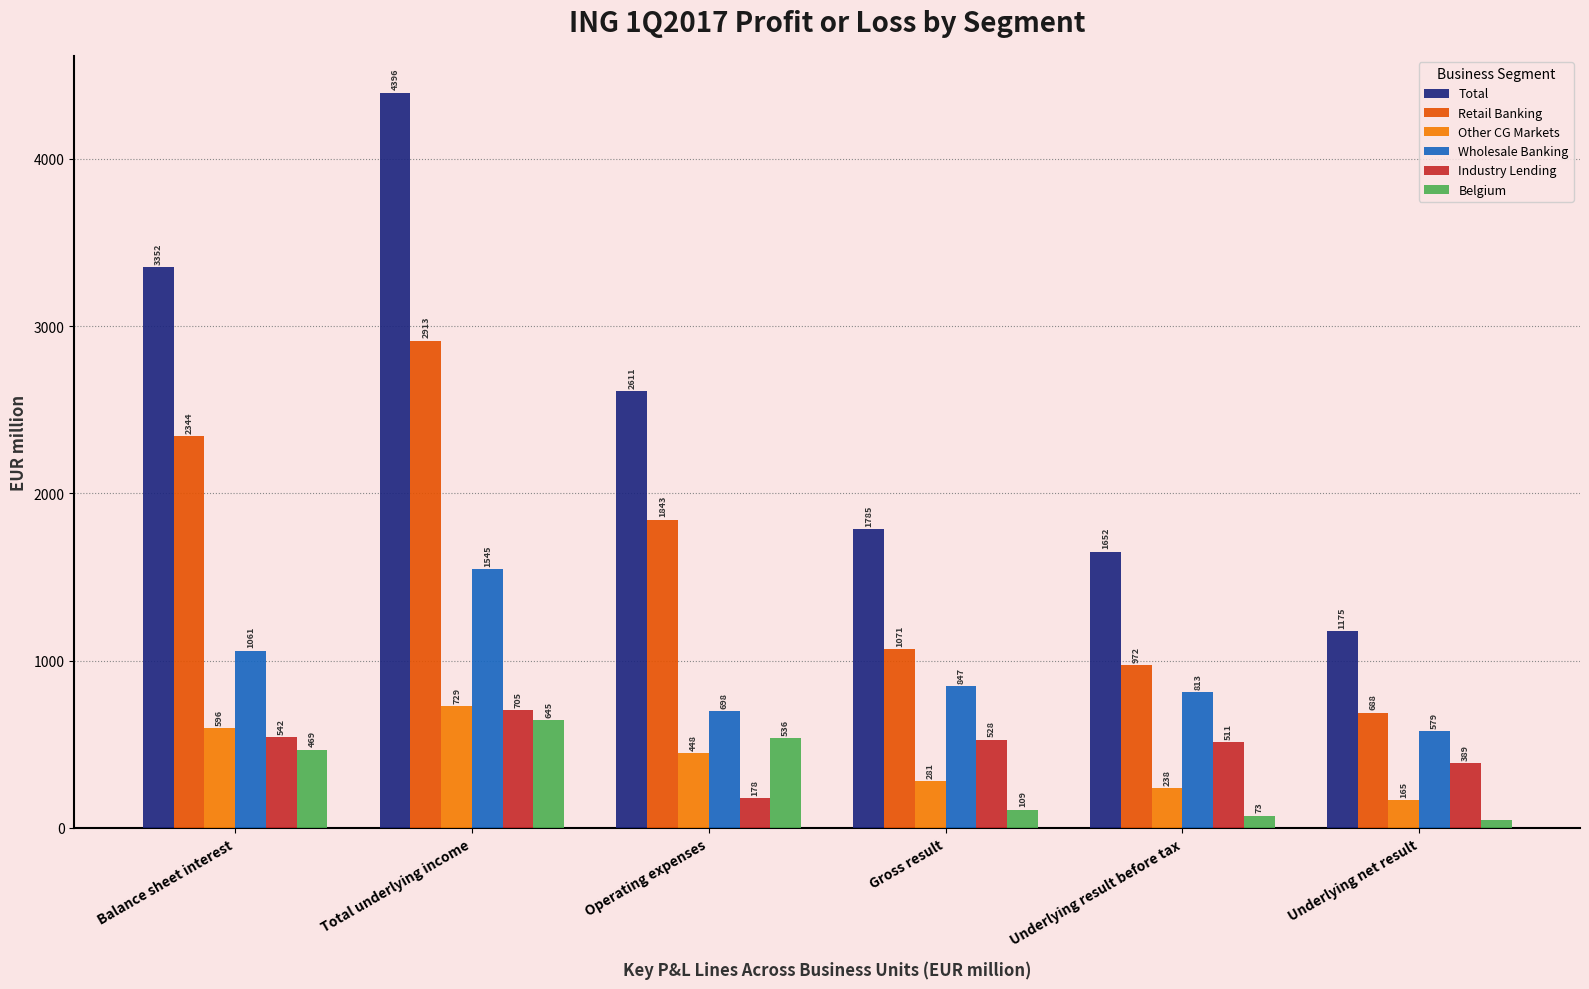

What is the difference between the Industry Lending values at Underlying result before tax and Total underlying income?

194.4